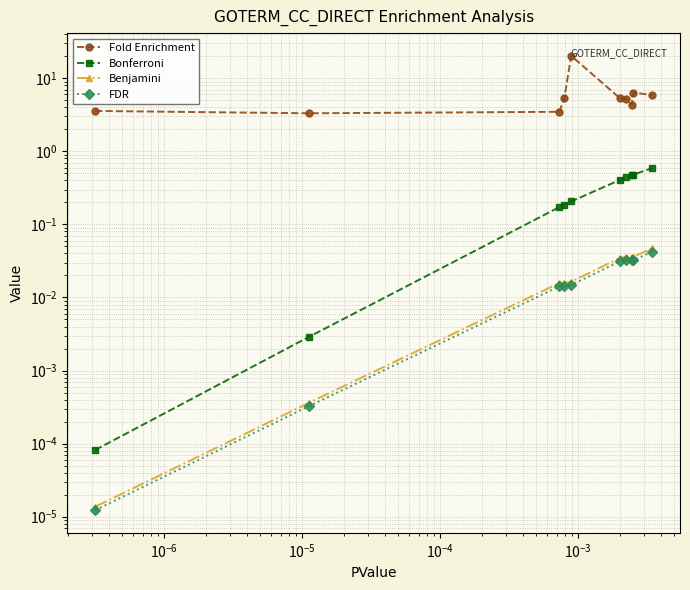

How many data points in Fold Enrichment are above 5?

6